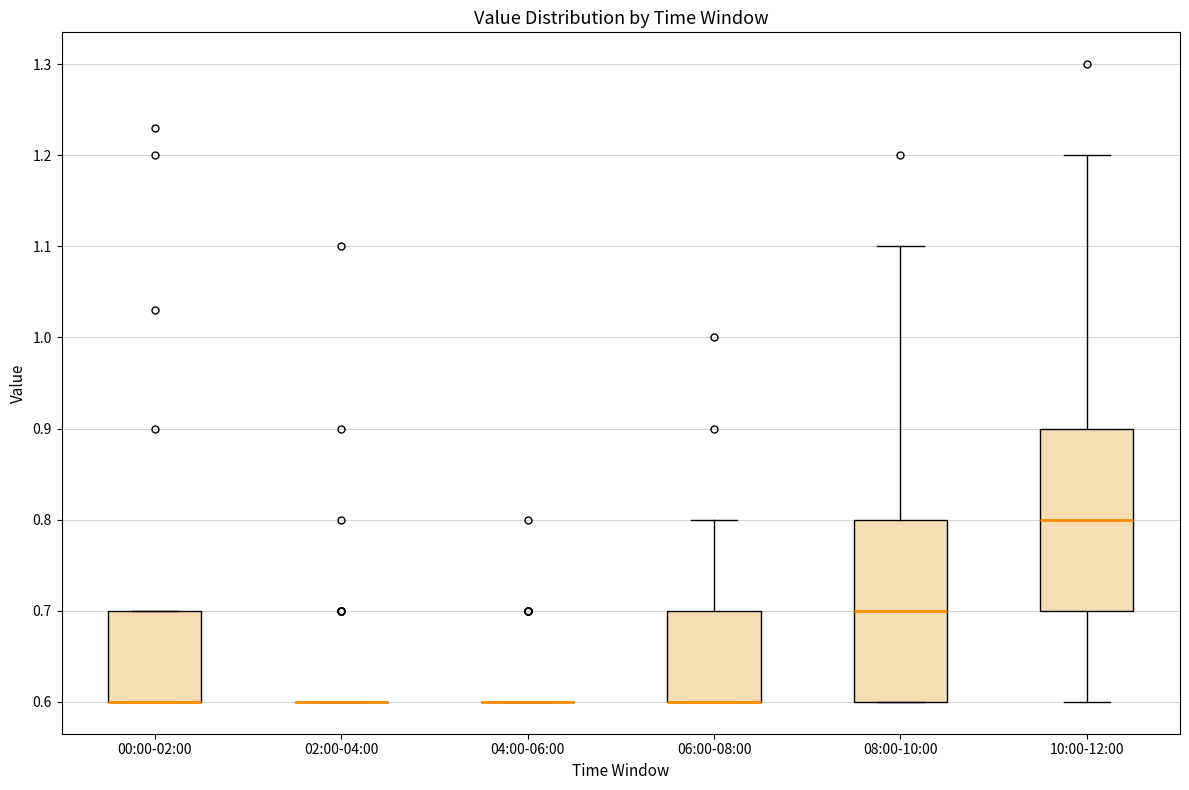

Reading left to right, transcribe this box plot: for each box, give where its median line is, the range the box spans, and where its two whiskers end, as read against the y-axis. The values are not printed on the chart, so give them approximately, as read against the axis.

00:00-02:00: median 0.6 (drawn on the box's lower edge), box 0.6 to 0.7, whiskers 0.6 to 0.7
02:00-04:00: box collapsed to a line at 0.6, whiskers 0.6 to 0.6
04:00-06:00: box collapsed to a line at 0.6, whiskers 0.6 to 0.6
06:00-08:00: median 0.6 (drawn on the box's lower edge), box 0.6 to 0.7, whiskers 0.6 to 0.8
08:00-10:00: median 0.7, box 0.6 to 0.8, whiskers 0.6 to 1.1
10:00-12:00: median 0.8, box 0.7 to 0.9, whiskers 0.6 to 1.2